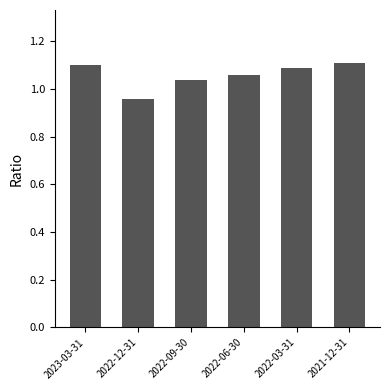

The value at 2022-06-30 is 0.3. True or false?

False